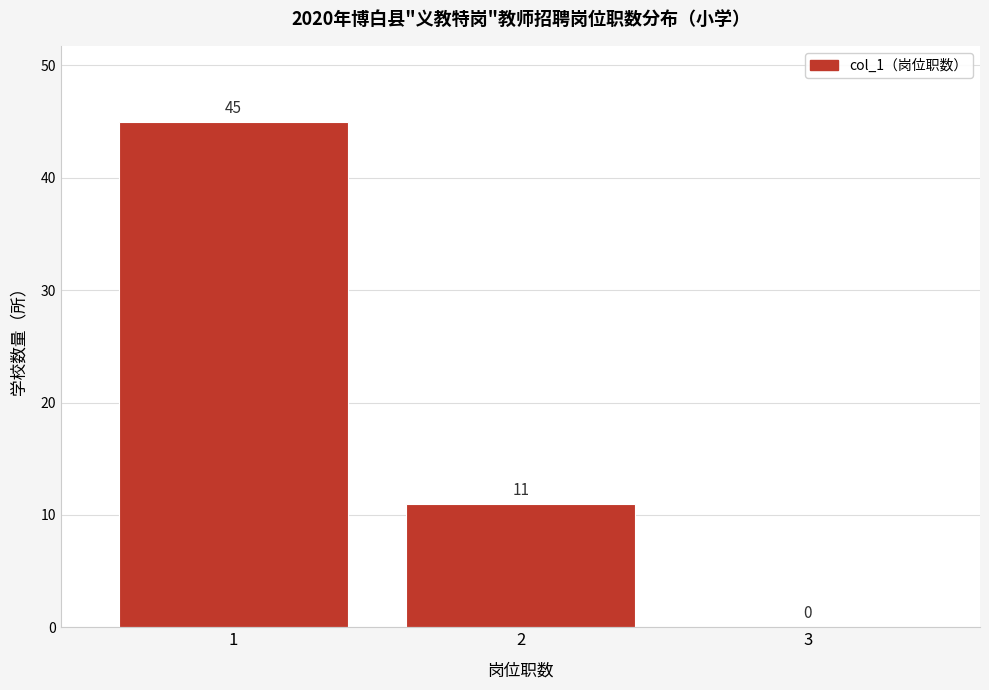

Reading left to right, transcribe this chart: for each bar, give the range it covers on the x-axis and its height.

0.5 to 1.5: 45
1.5 to 2.5: 11
2.5 to 3.5: 0